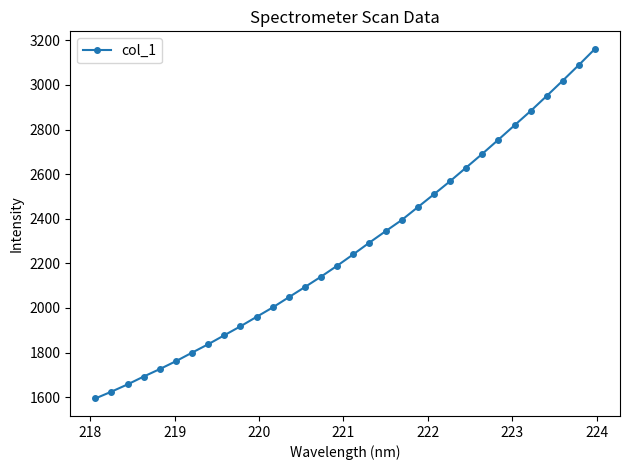

How many data points are above 2240?

16